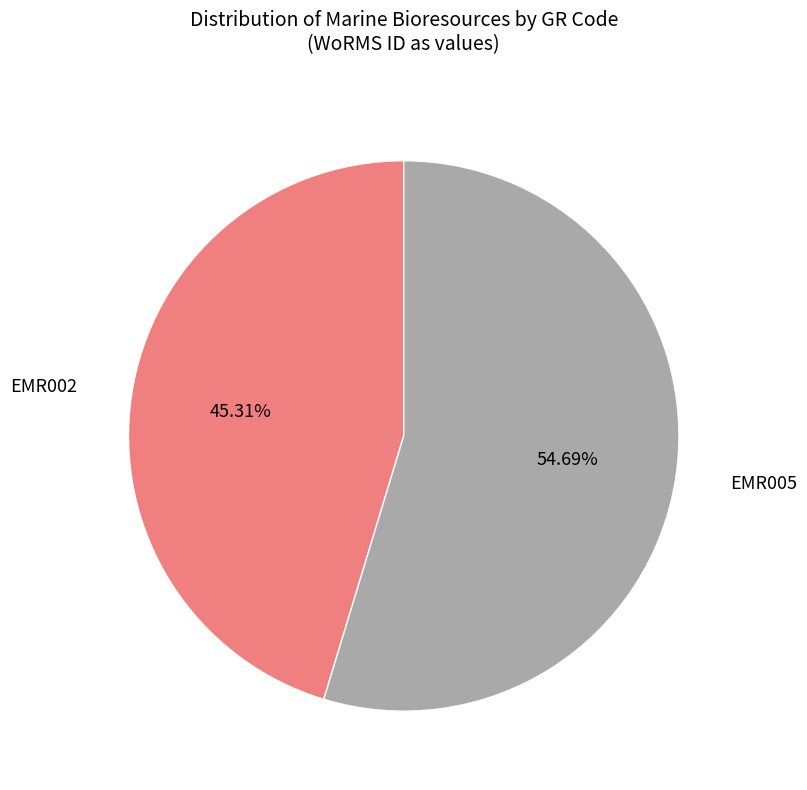

Does any single category account for the majority?

Yes